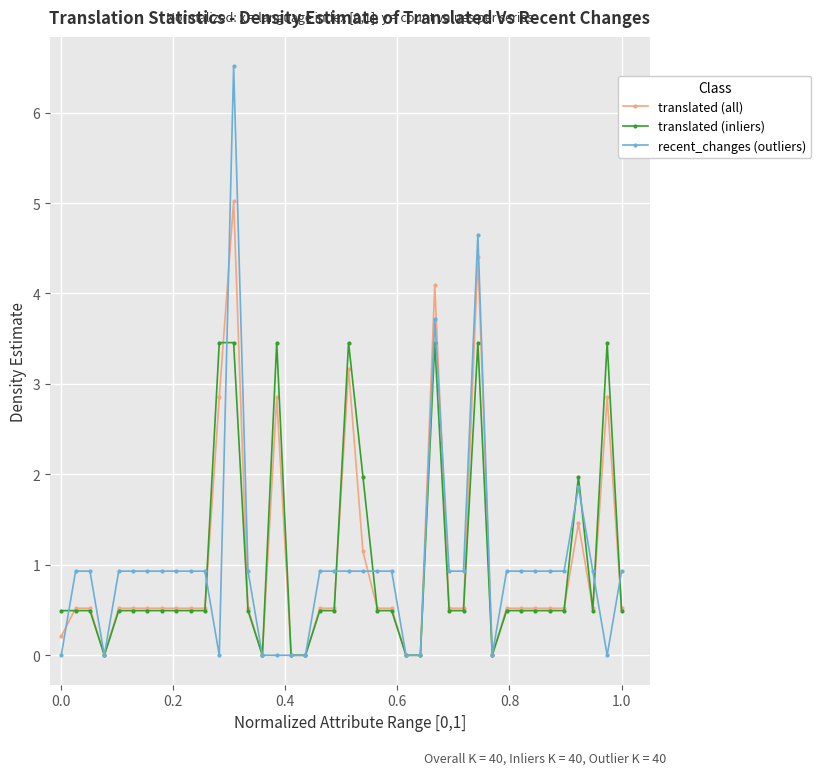

Rank the series by their maximum value, from lowest to highest.

translated (inliers), translated (all), recent_changes (outliers)